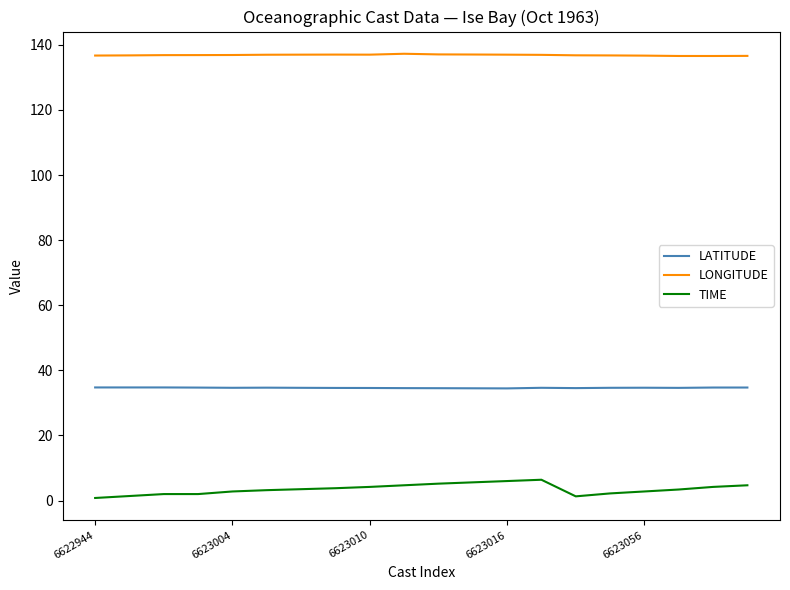

What are all the series names shown in the legend?

LATITUDE, LONGITUDE, TIME